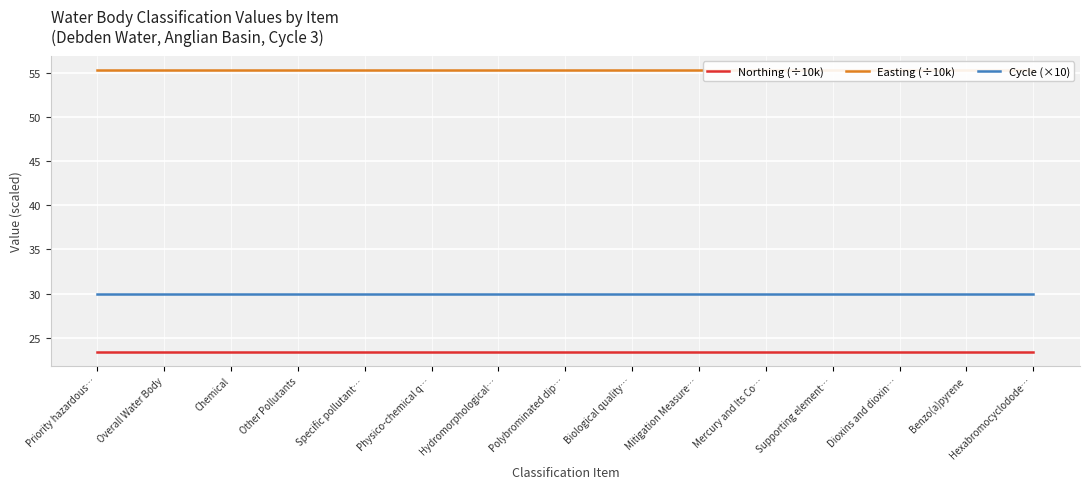

Reading right to left, extract all data points from this chart.

Northing (÷10k): 23.4	23.4	23.4	23.4	23.4	23.4	23.4	23.4	23.4	23.4	23.4	23.4	23.4	23.4	23.4
Easting (÷10k): 55.4	55.4	55.4	55.4	55.4	55.4	55.4	55.4	55.4	55.4	55.4	55.4	55.4	55.4	55.4
Cycle (×10): 30.0	30.0	30.0	30.0	30.0	30.0	30.0	30.0	30.0	30.0	30.0	30.0	30.0	30.0	30.0